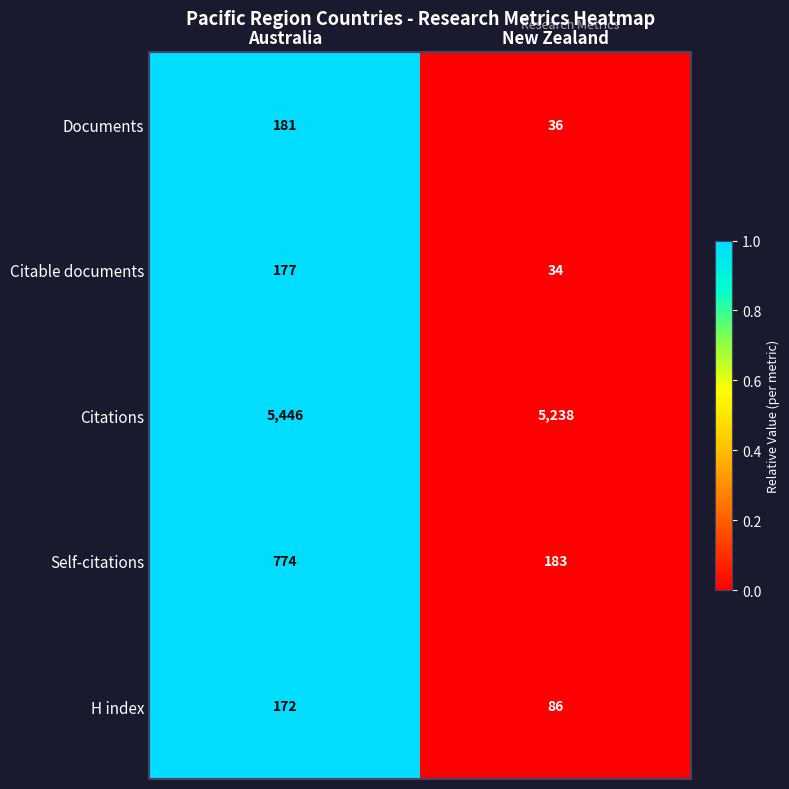

Which series has the largest total across all categories?

Citations